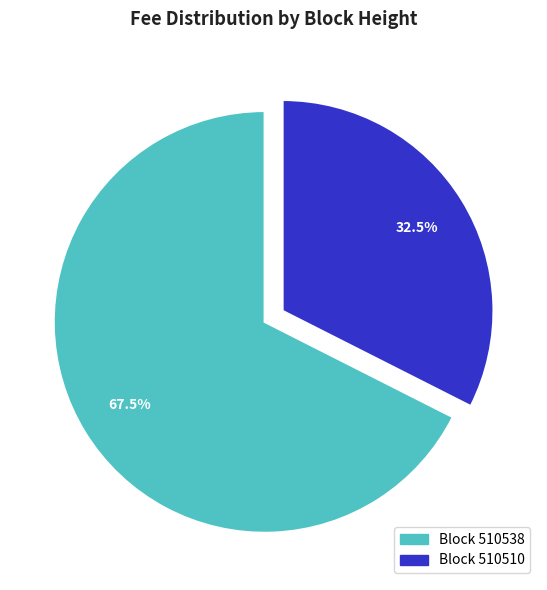

Count the number of slices in the pie.

2